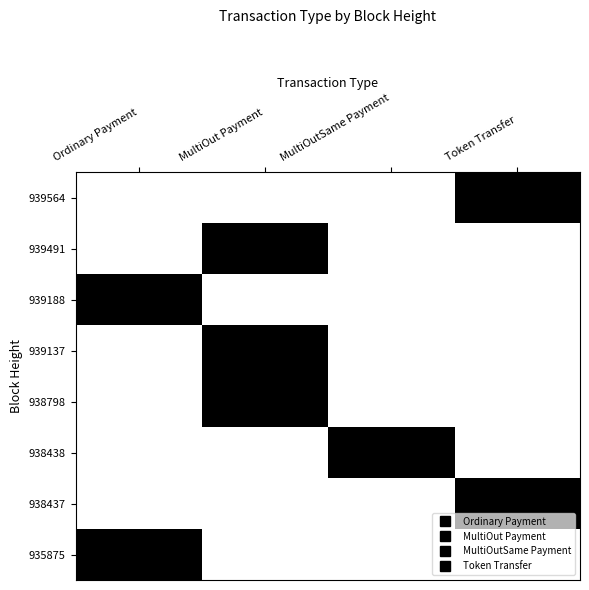

Reading right to left, extract all data points from this chart.

939564: Token Transfer=1	MultiOutSame Payment=0	MultiOut Payment=0	Ordinary Payment=0
939491: Token Transfer=0	MultiOutSame Payment=0	MultiOut Payment=1	Ordinary Payment=0
939188: Token Transfer=0	MultiOutSame Payment=0	MultiOut Payment=0	Ordinary Payment=1
939137: Token Transfer=0	MultiOutSame Payment=0	MultiOut Payment=1	Ordinary Payment=0
938798: Token Transfer=0	MultiOutSame Payment=0	MultiOut Payment=1	Ordinary Payment=0
938438: Token Transfer=0	MultiOutSame Payment=1	MultiOut Payment=0	Ordinary Payment=0
938437: Token Transfer=1	MultiOutSame Payment=0	MultiOut Payment=0	Ordinary Payment=0
935875: Token Transfer=0	MultiOutSame Payment=0	MultiOut Payment=0	Ordinary Payment=1